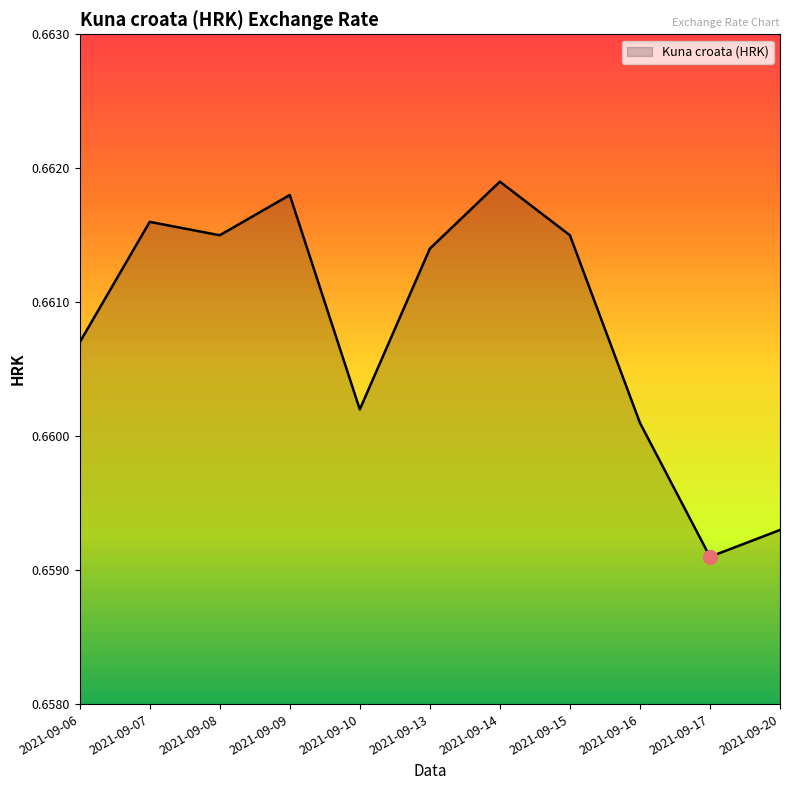

Between 2021-09-10 and 2021-09-06, which is larger?

2021-09-06